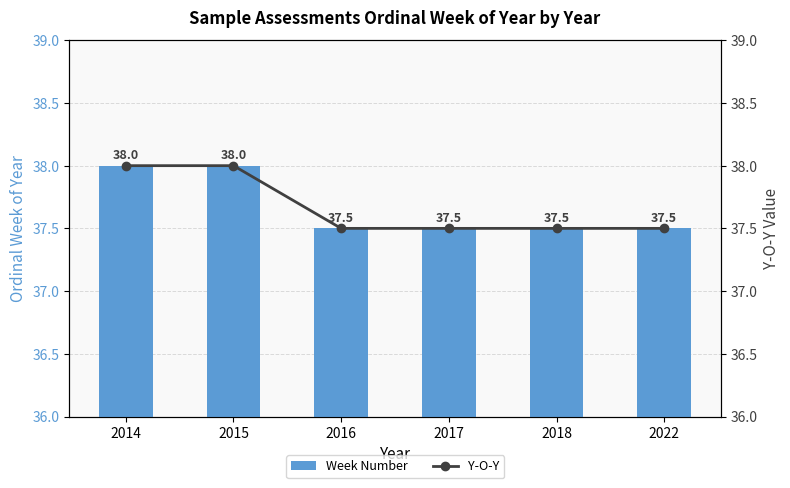

Reading right to left, list all the values displayed in this chart.

Week Number: 37.5	37.5	37.5	37.5	38.0	38.0
Y-O-Y: 37.5	37.5	37.5	37.5	38.0	38.0